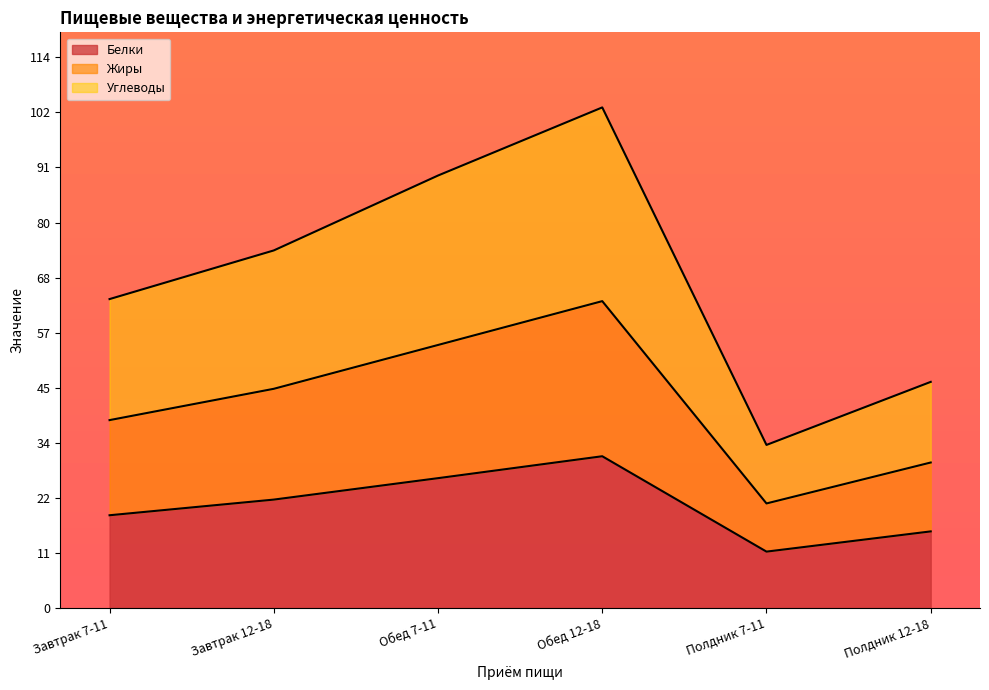

List the labels in order of Белки value, smallest first.

Полдник 7-11, Полдник 12-18, Завтрак 7-11, Завтрак 12-18, Обед 7-11, Обед 12-18